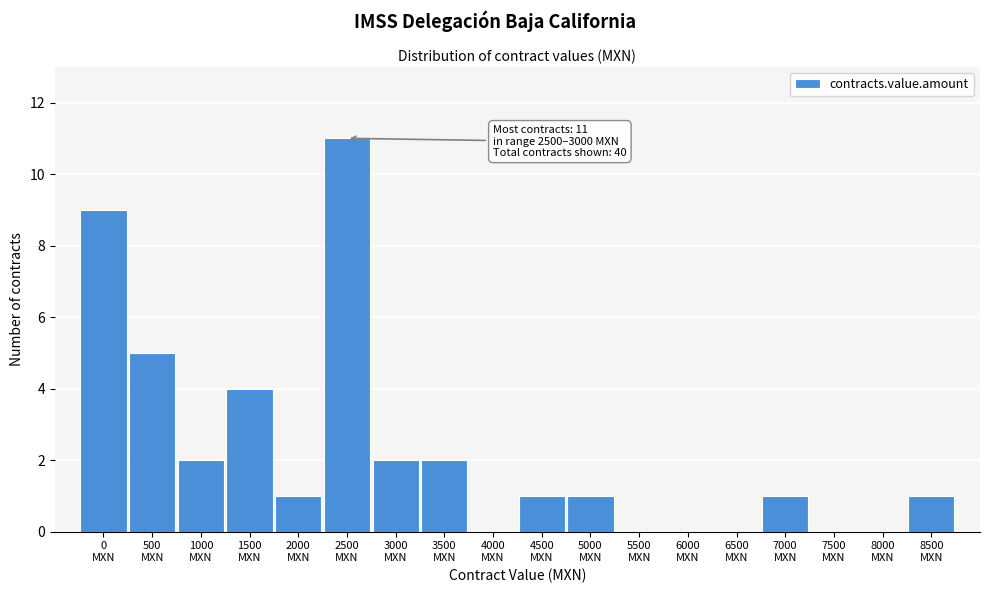

What is the sum of all values?

40